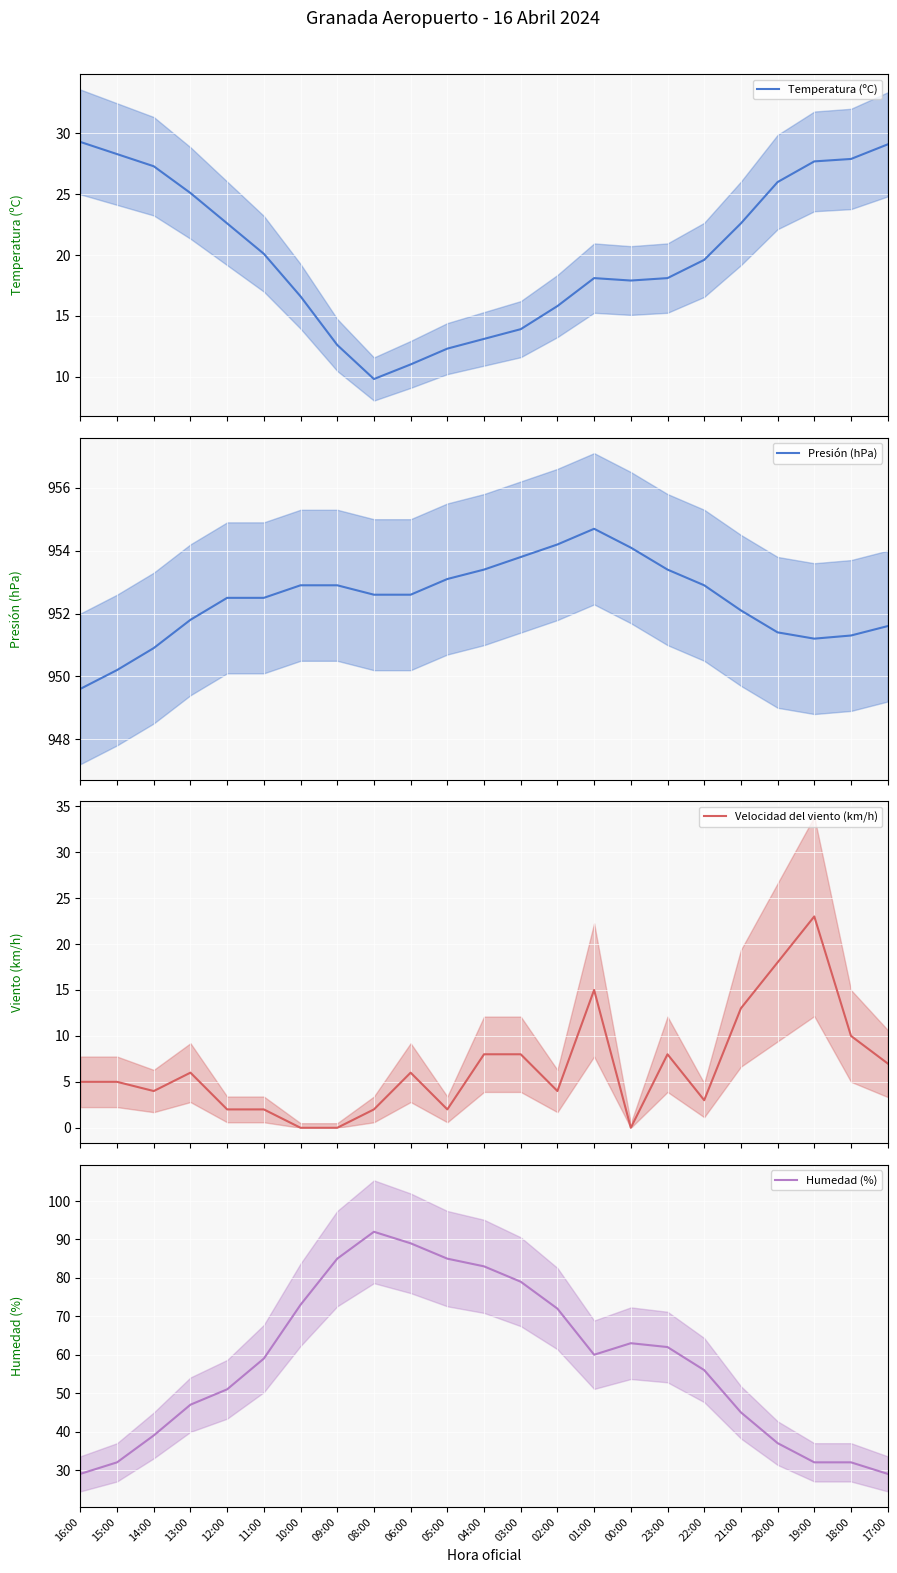

At which category does the chart reach its minimum across all series?

10:00